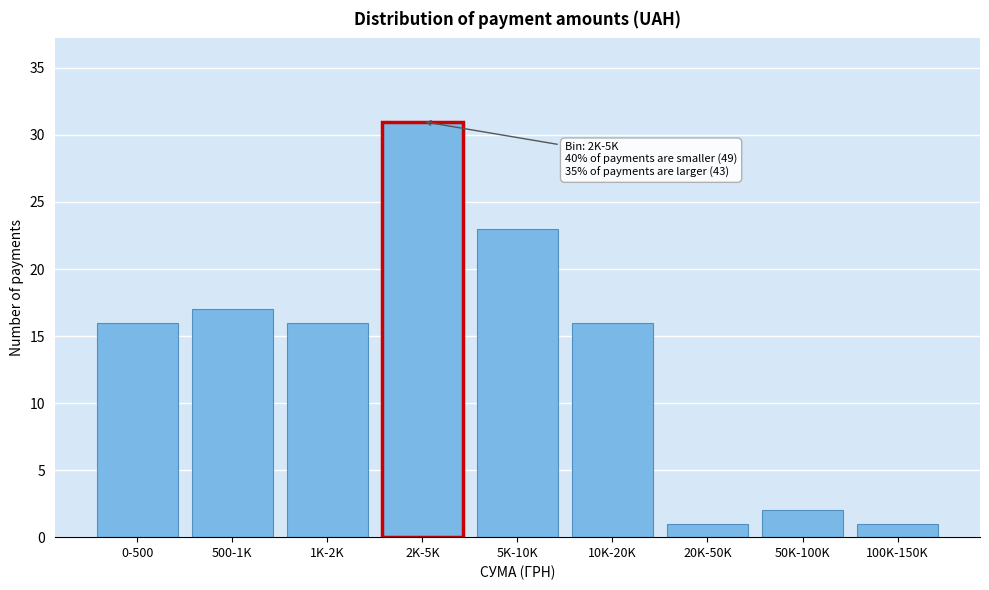

Reading left to right, extract all data points from this chart.

16	17	16	31	23	16	1	2	1